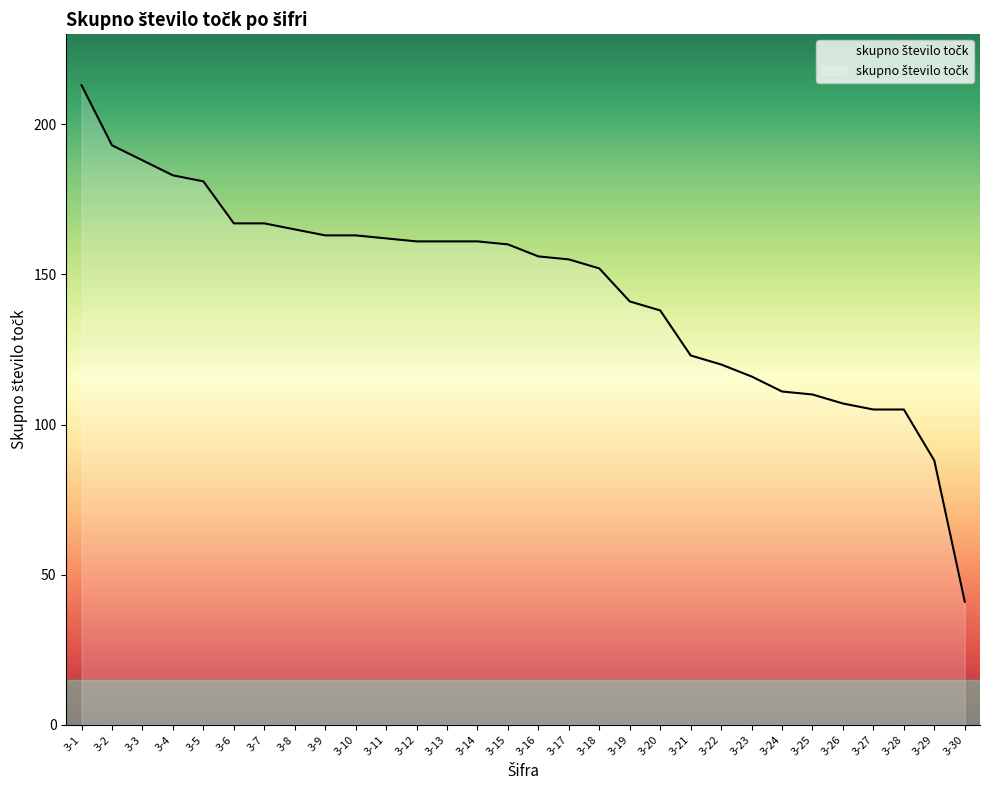

Reading right to left, extract all data points from this chart.

41	88	105	105	107	110	111	116	120	123	138	141	152	155	156	160	161	161	161	162	163	163	165	167	167	181	183	188	193	213